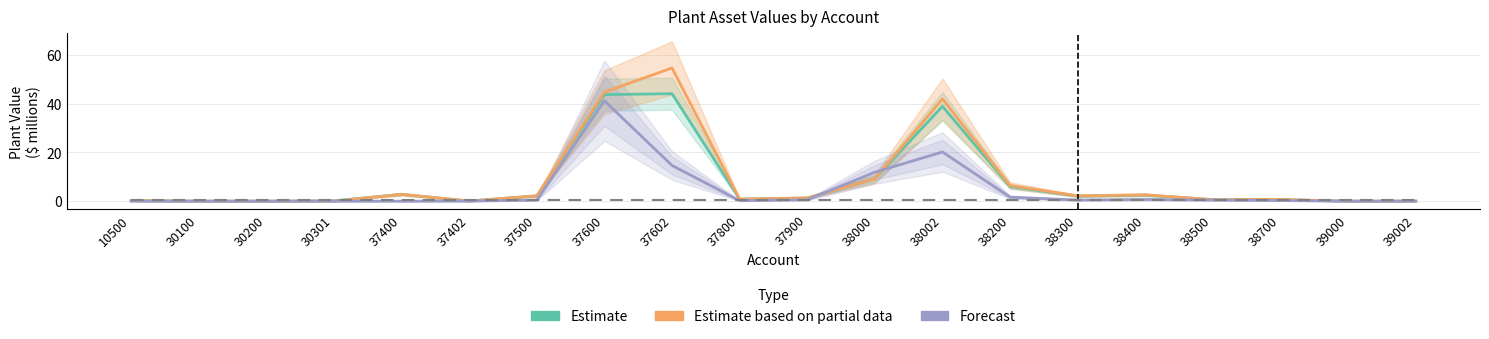

Reading left to right, what are all the values shown in this chart?

Estimate: 0.2	0.0	0.0	0.2	2.8	0.1	2.2	43.6	44.0	0.8	1.3	9.2	38.9	6.0	2.1	2.5	0.6	0.6	0.0	0.0
Estimate based on partial data: 0.2	0.0	0.0	0.0	2.8	0.1	2.2	44.7	54.6	0.9	1.3	9.2	41.9	6.4	2.2	2.6	0.6	0.7	0.0	0.0
Forecast: 0.0	0.0	0.0	0.0	0.0	0.0	0.4	41.1	14.6	0.2	0.6	11.9	20.2	1.6	0.5	0.7	0.5	0.3	0.0	0.0